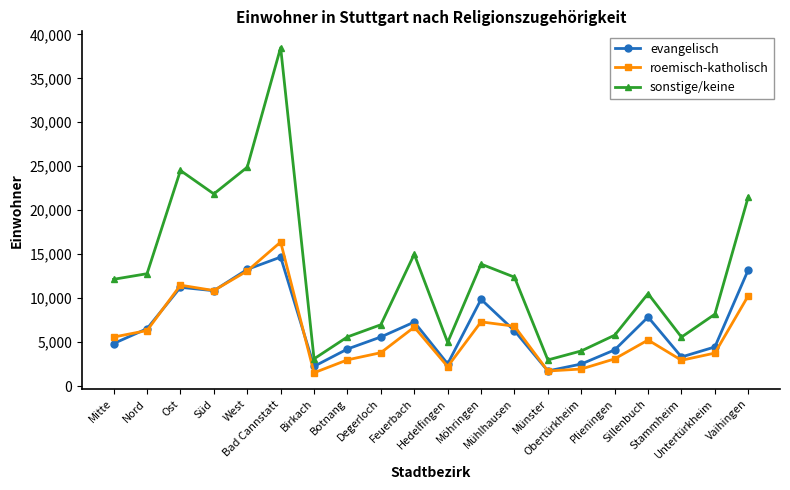

Between Mitte and Stammheim, which series saw the biggest shift?

sonstige/keine